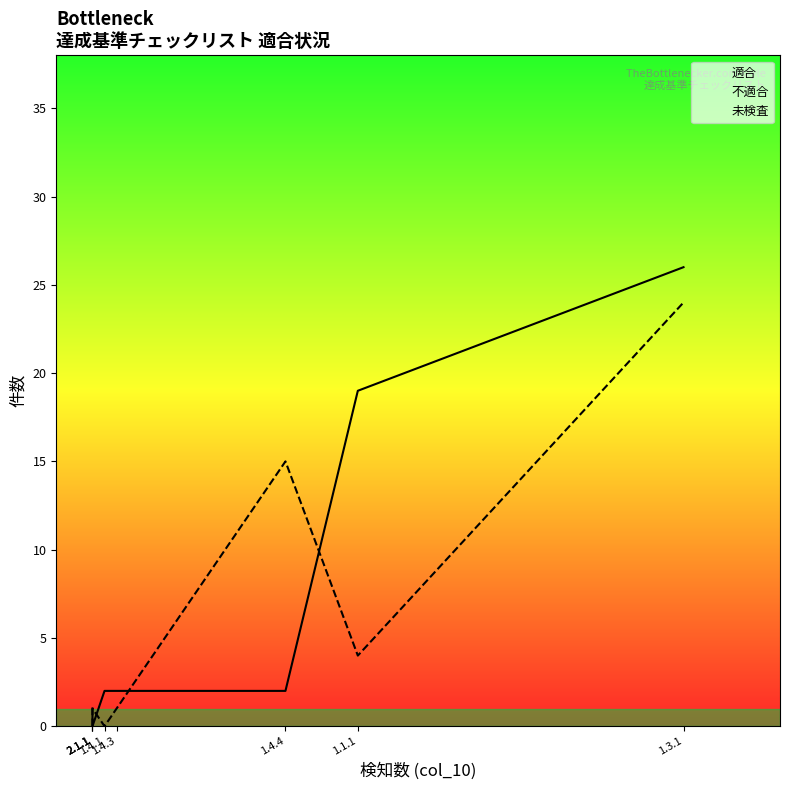

True or false: 不適合 and 未検査 cross at least once.

False